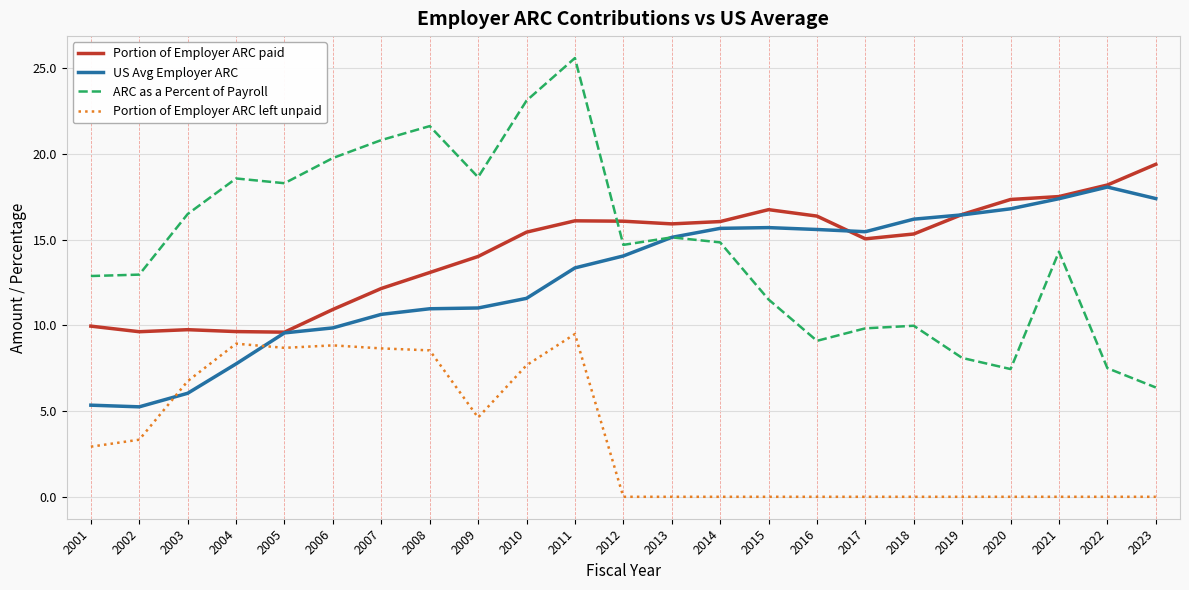

What is the spread (max minus min) of values at 2002?

9.6